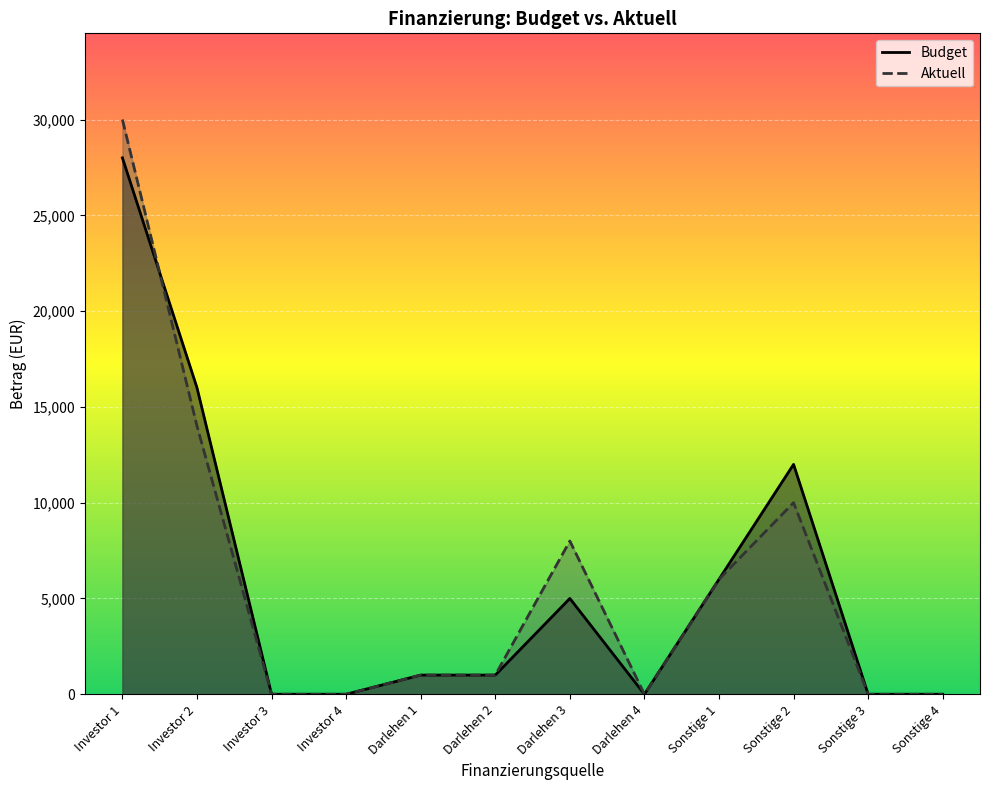

At how many categories does at least one series exceed 7326?

4